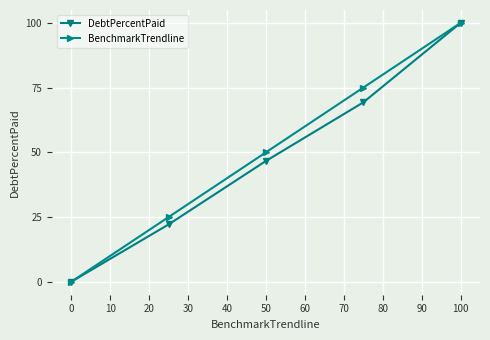

How many distinct data groups are displayed?

2